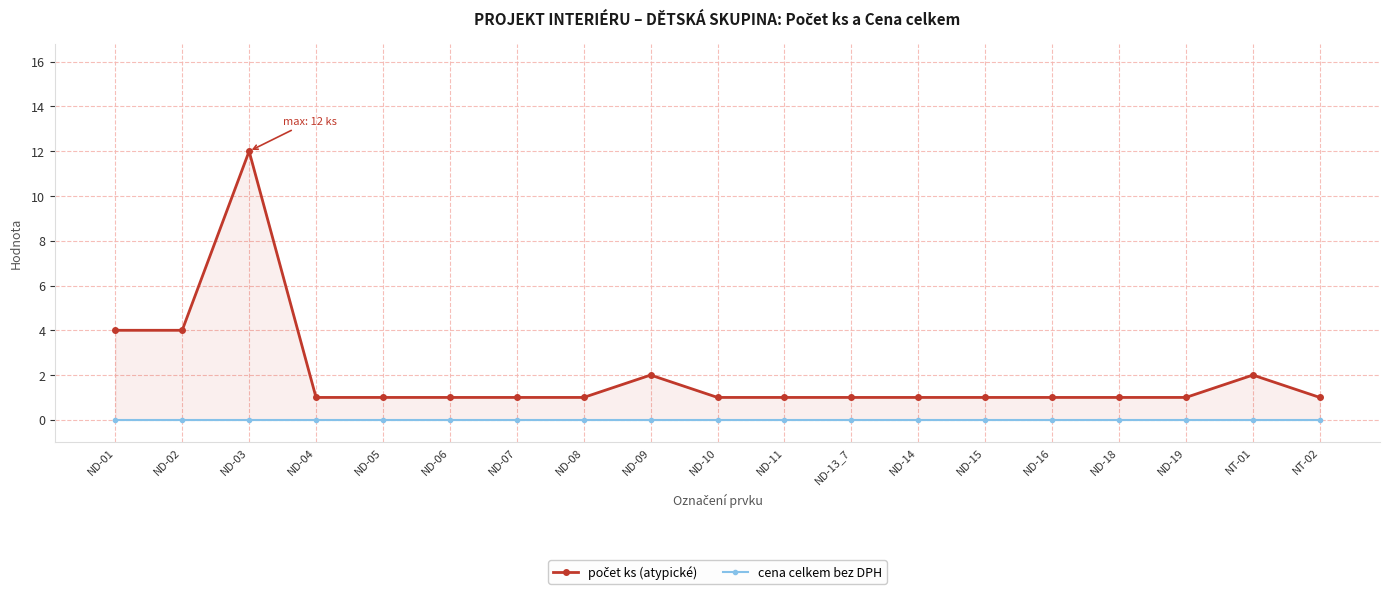

Reading right to left, transcribe all the data shown in this chart.

počet ks (atypické): 1	2	1	1	1	1	1	1	1	1	2	1	1	1	1	1	12	4	4
cena celkem bez DPH: 0	0	0	0	0	0	0	0	0	0	0	0	0	0	0	0	0	0	0